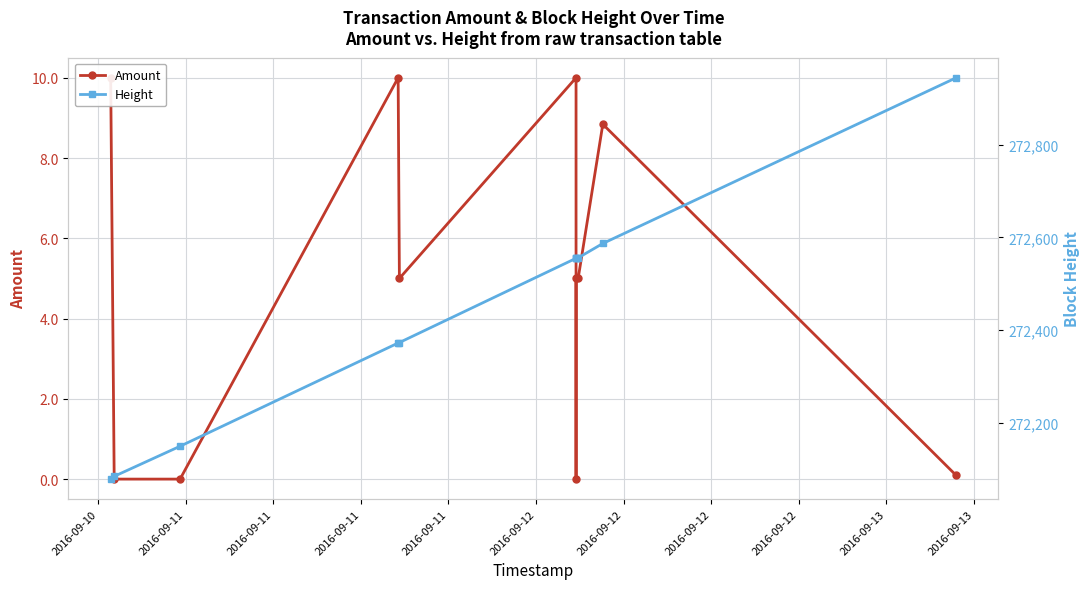

Rank the categories by Height value from highest to lowest.

2016-09-13, 2016-09-13, 2016-09-12, 2016-09-12, 2016-09-12, 2016-09-12, 2016-09-11, 2016-09-11, 2016-09-11, 2016-09-11, 2016-09-10